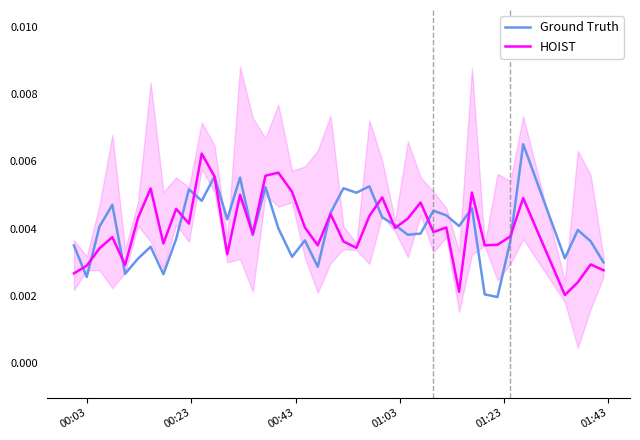

True or false: Ground Truth and HOIST intersect in this chart.

True